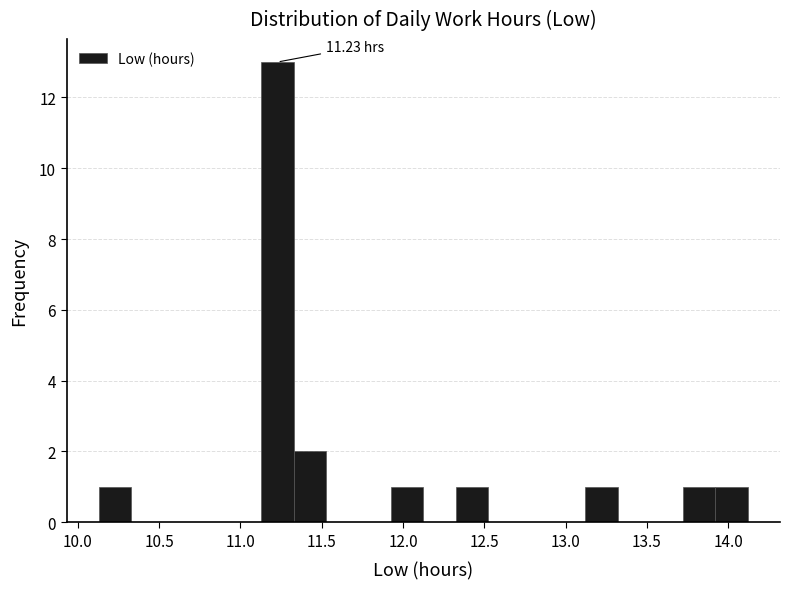

Around what value on the x-axis is the tallest bar? Give the approximate position of its centre, as read against the axis.

11.25